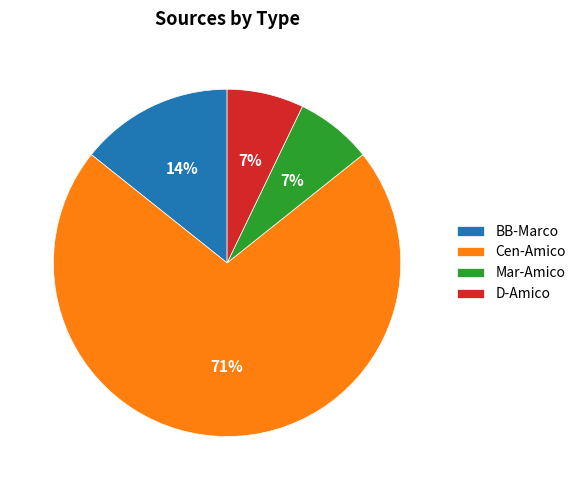

To the nearest percent, what is the combined percentage of D-Amico and Mar-Amico?

14%